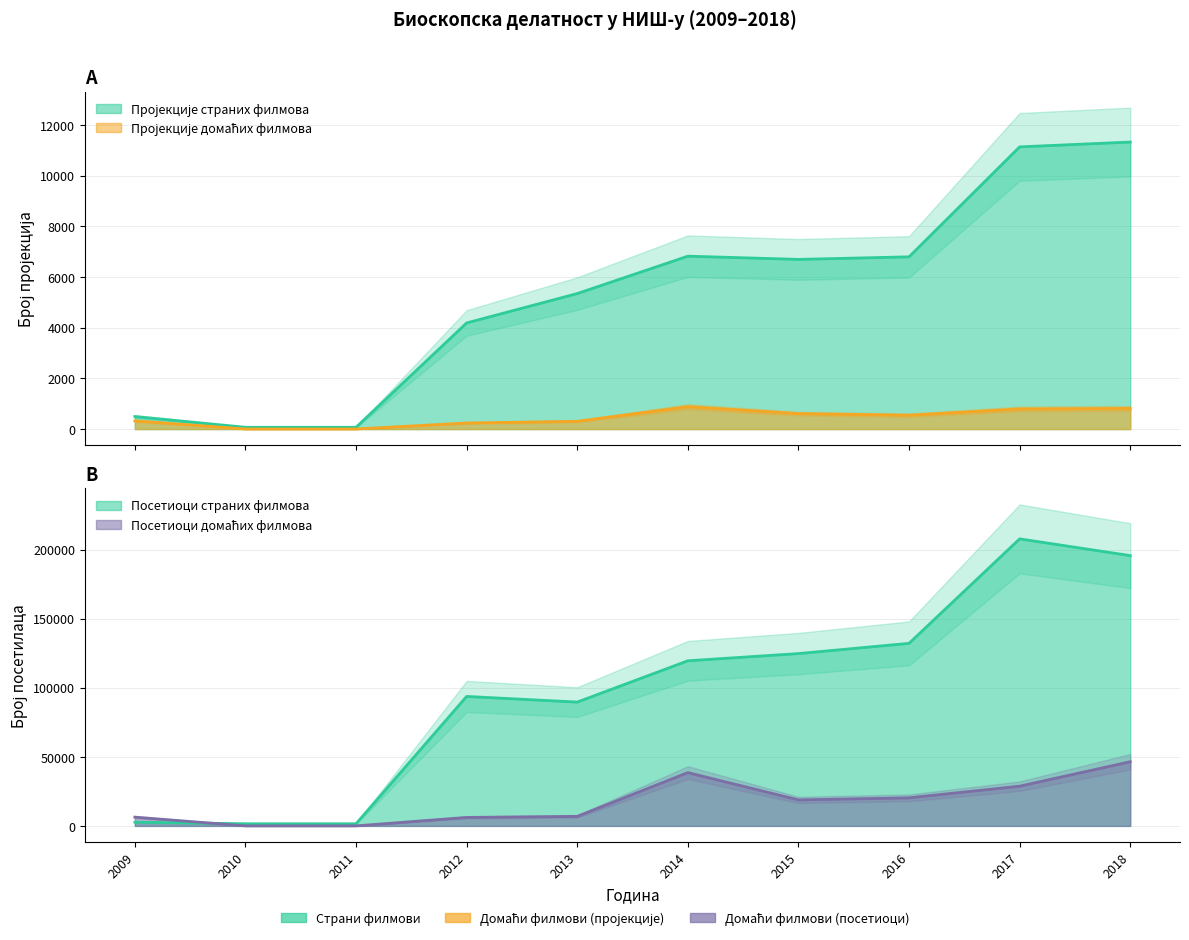

Reading left to right, what are all the values shown in this chart?

Пројекције страних филмова: 495	71	71	4189	5348	6823	6696	6797	11136	11326
Пројекције домаћих филмова: 325	4	4	240	307	882	610	548	795	815
Посетиоци страних филмова: 2697	1559	1559	93692	89609	119494	124706	132119	207715	195604
Посетиоци домаћих филмова: 6350	28	28	6138	6906	38577	18835	20318	28740	46446